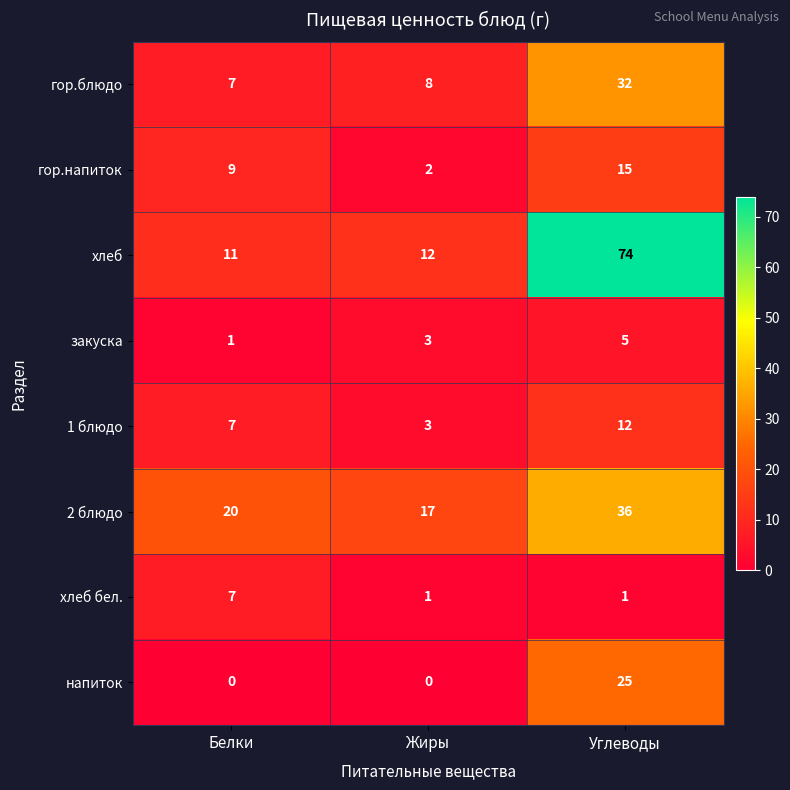

Rank the categories by 1 блюдо value from highest to lowest.

Углеводы, Белки, Жиры